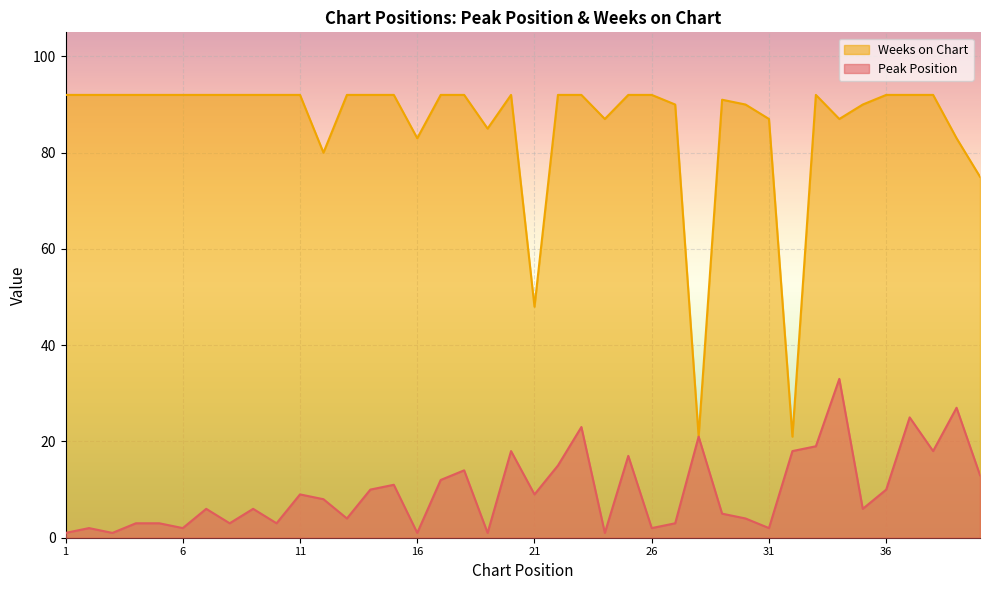

At how many categories does at least one series exceed 52?

37